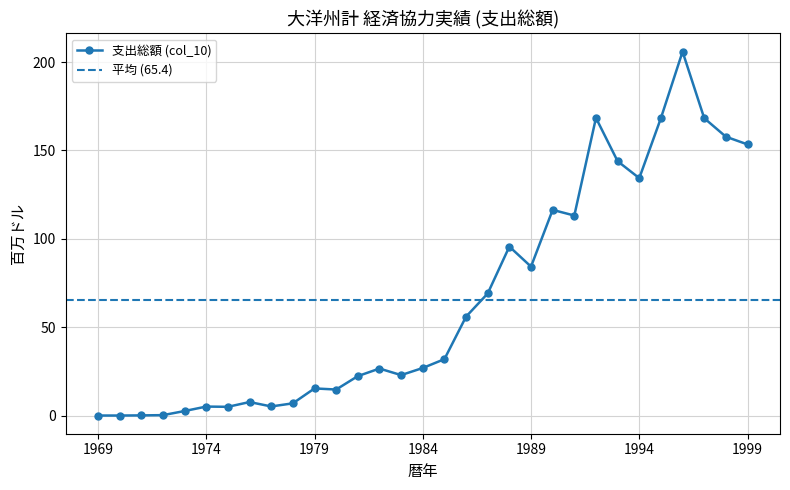

The value at 1979 is 15.3. True or false?

True